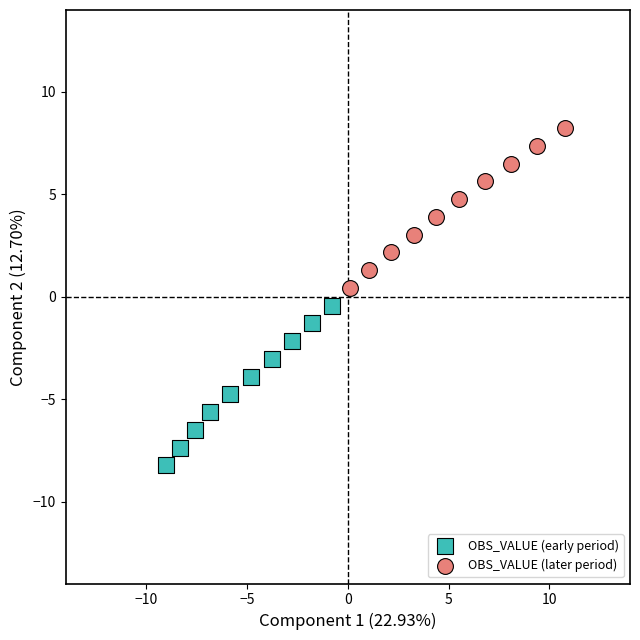

What are all the series names shown in the legend?

OBS_VALUE (early period), OBS_VALUE (later period)